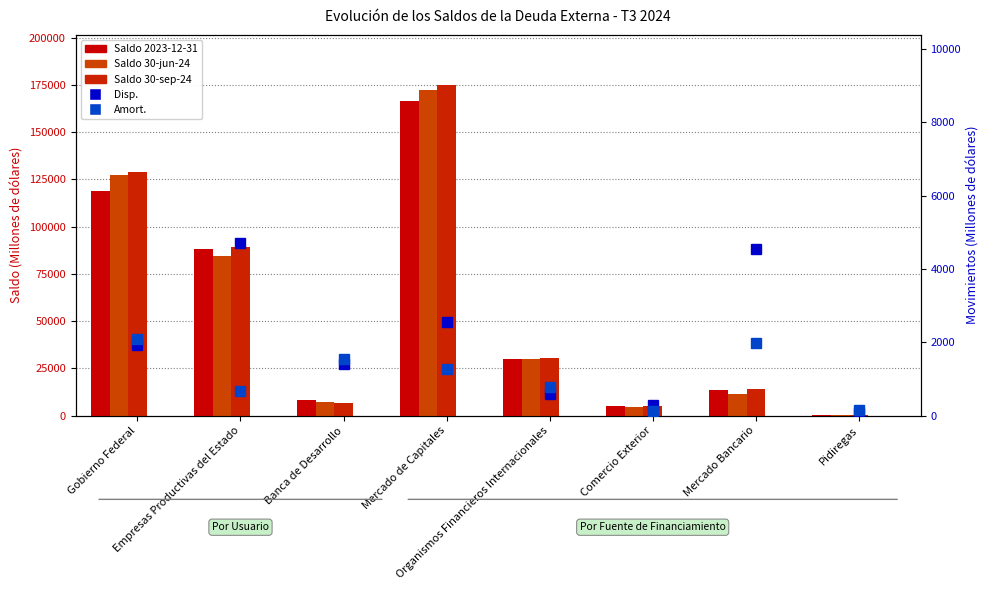

Does the chart contain any negative values?

No